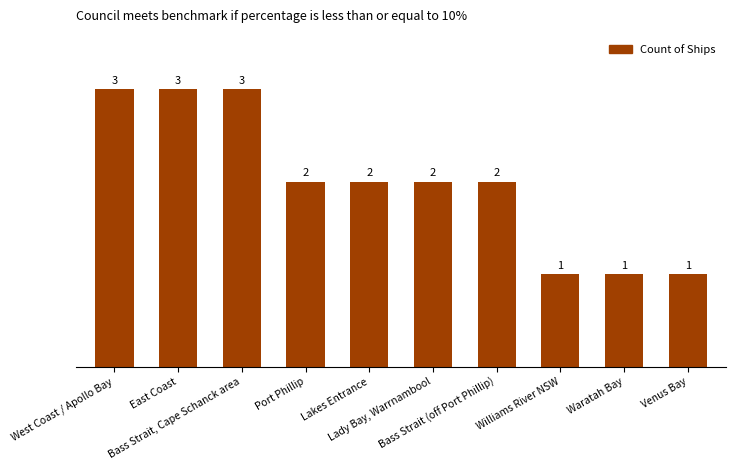

What position from the right is Waratah Bay?

2